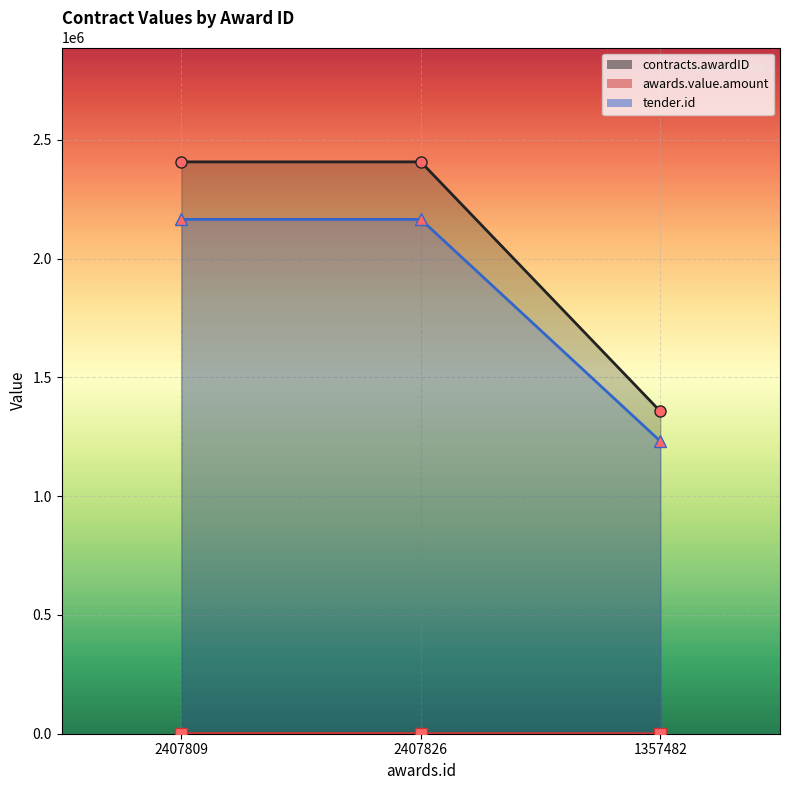

Which series has the largest total across all categories?

contracts.awardID